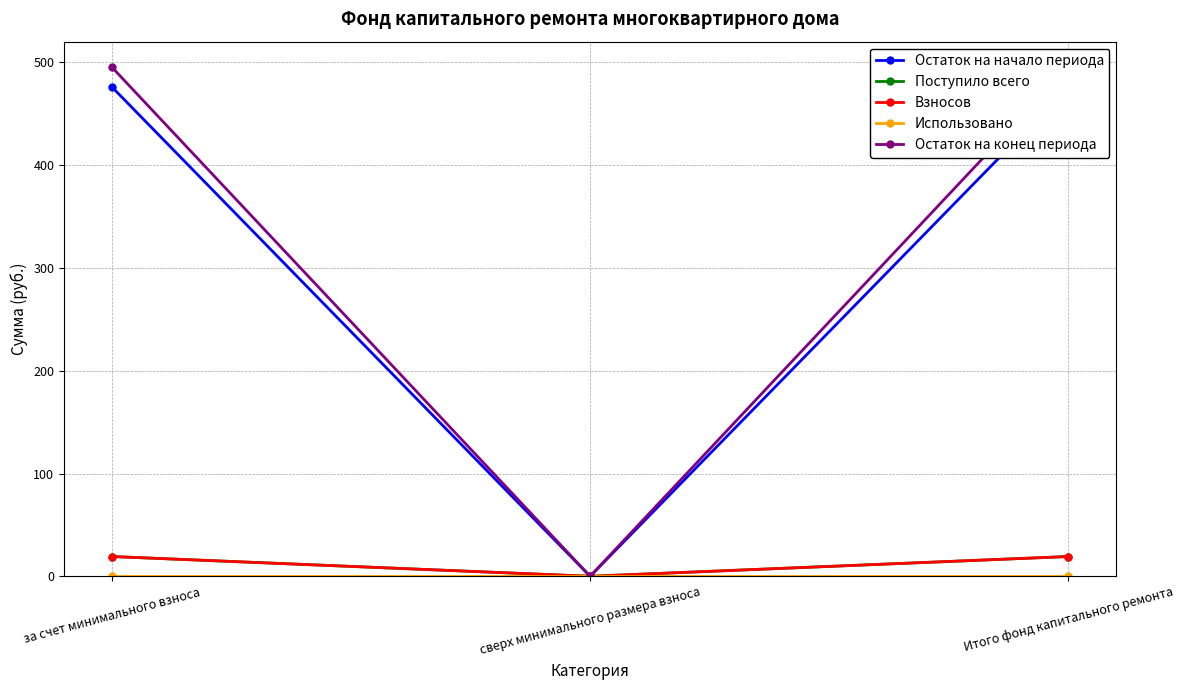

How many data points in Поступило всего are above 19?

2